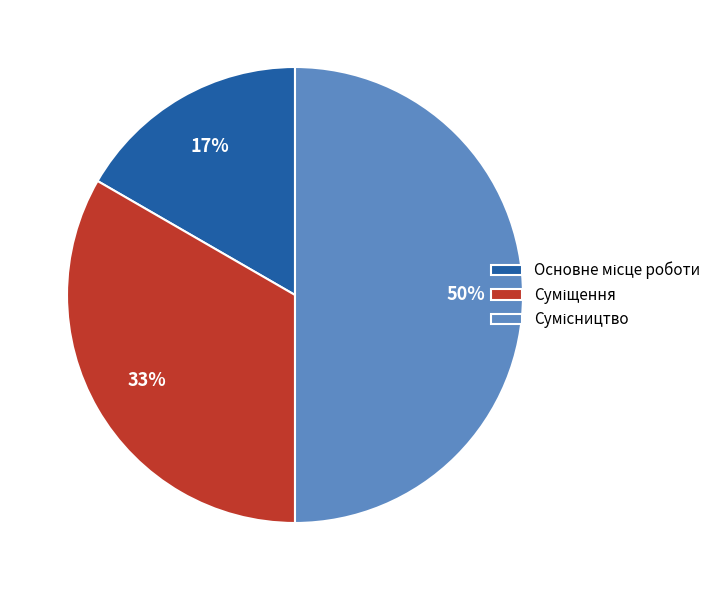

To the nearest percent, what is the difference between the largest and smallest slice percentages?

33%